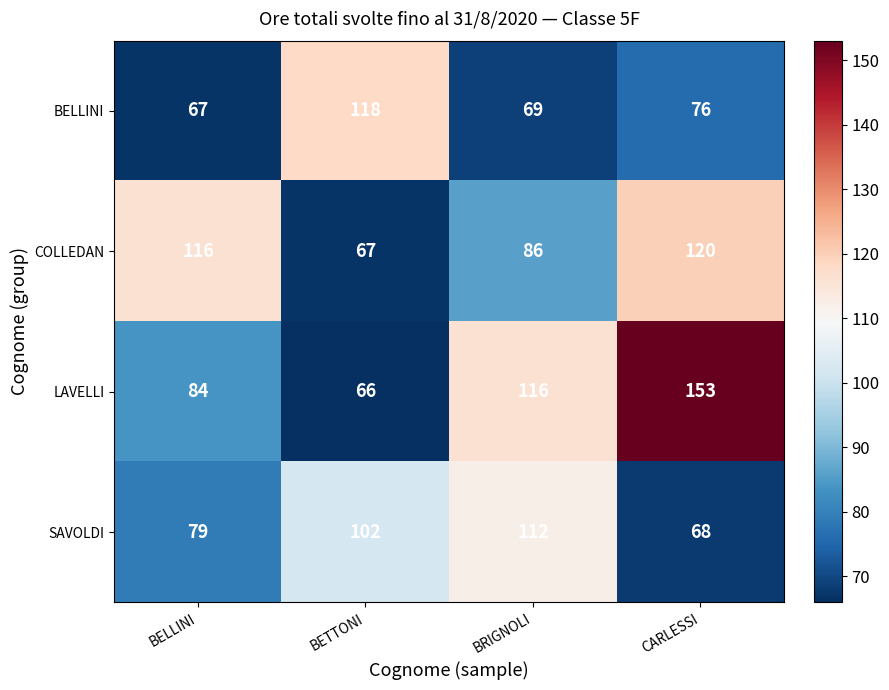

What is the approximate value of LAVELLI at BRIGNOLI?

116